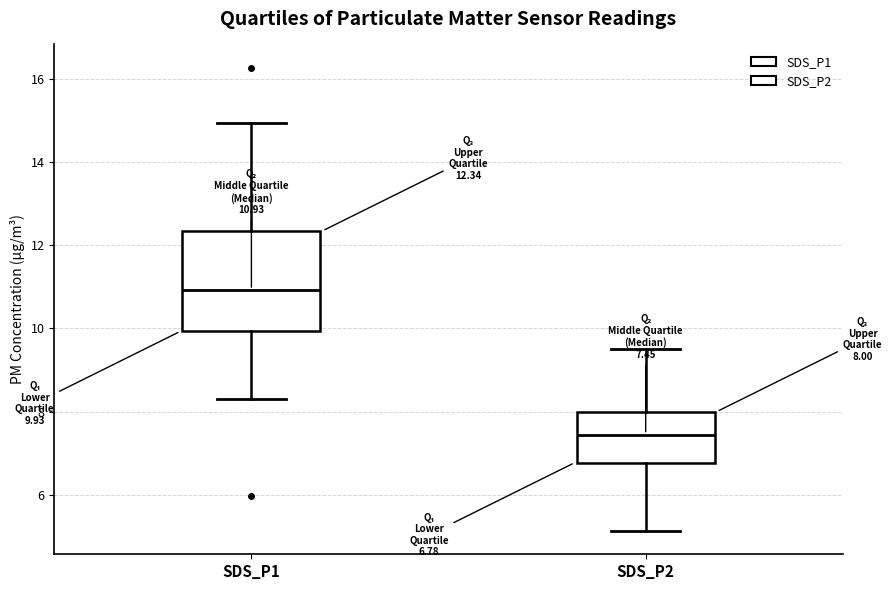

Which box has the lowest median line?

SDS_P2